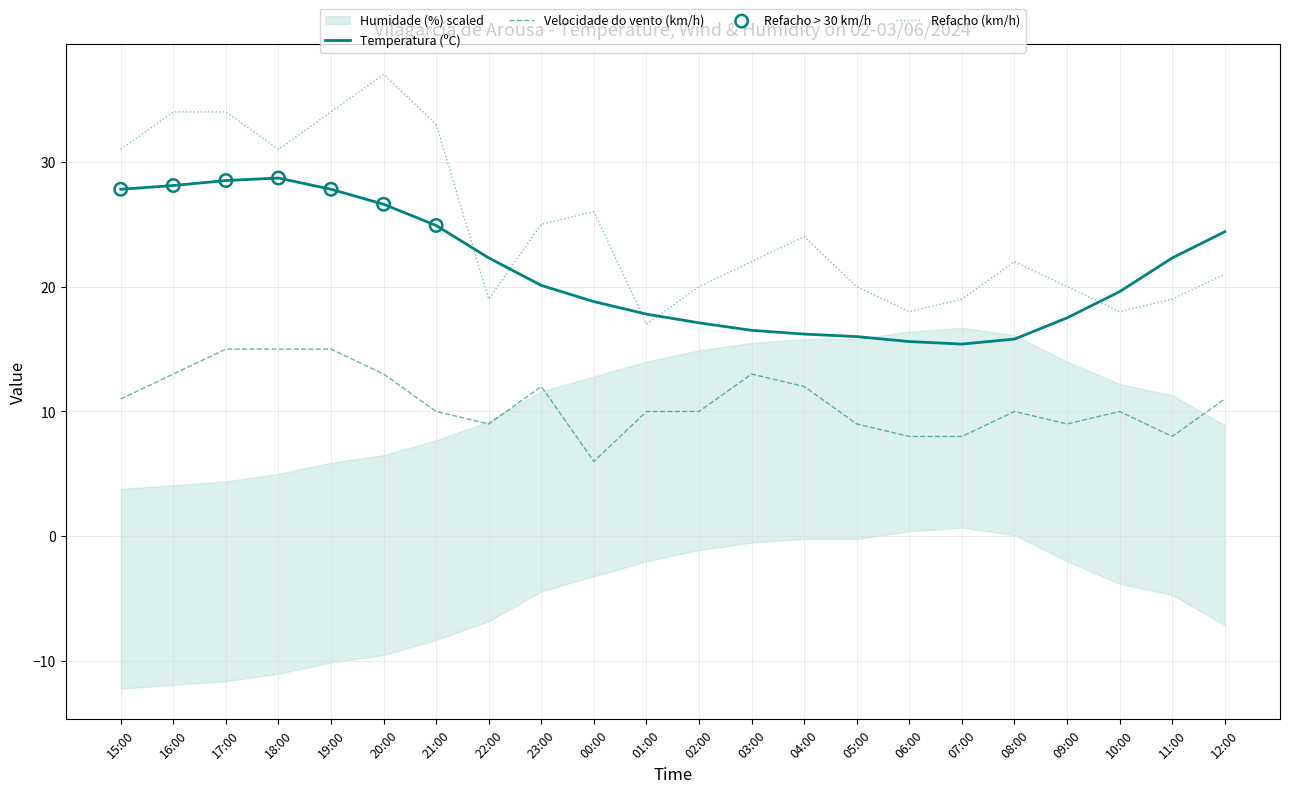

Is the value of Temperatura (ºC) at 15:00 greater than the value of Velocidade do vento (km/h) at 07:00?

Yes